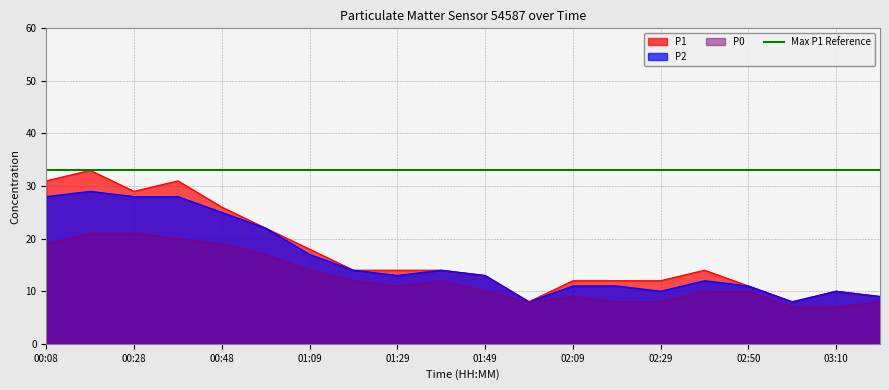

At which category is the sum across all series the highest?

00:18